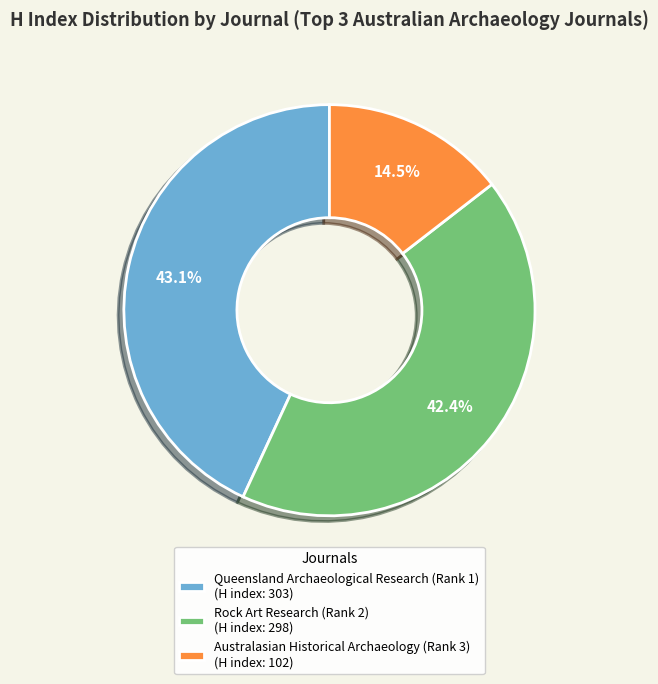

Does Queensland Archaeological Research (Rank 1) (H index: 303) represent more than half of the total?

No